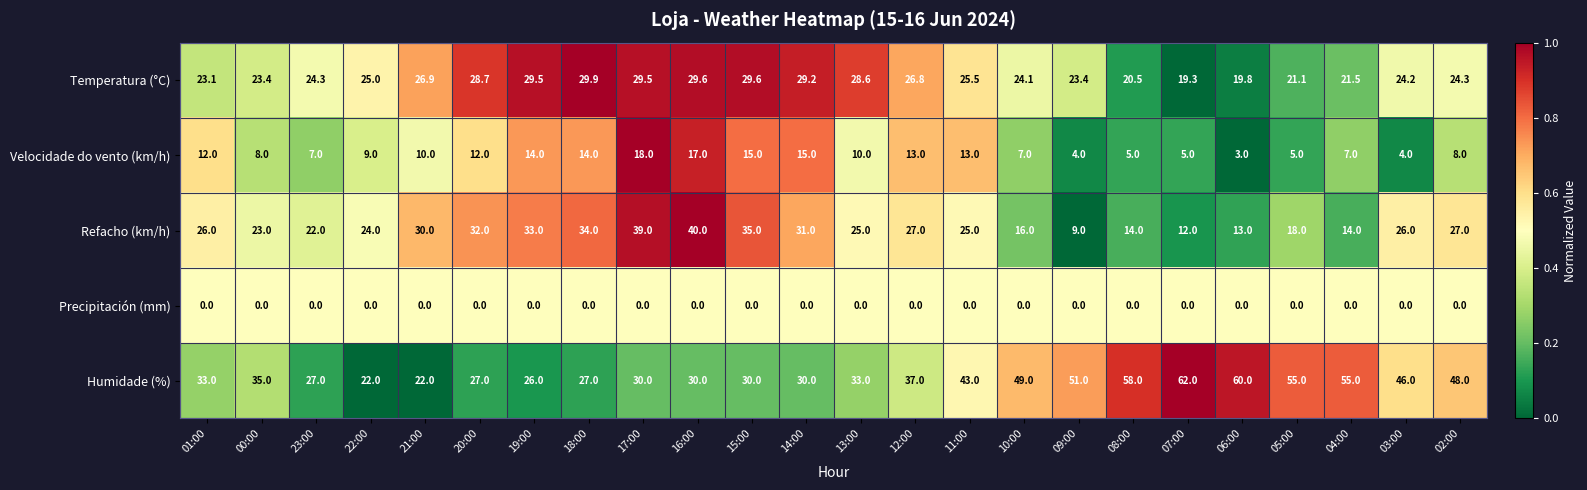

What is the approximate value of Refacho (km/h) at 05:00?

18.0